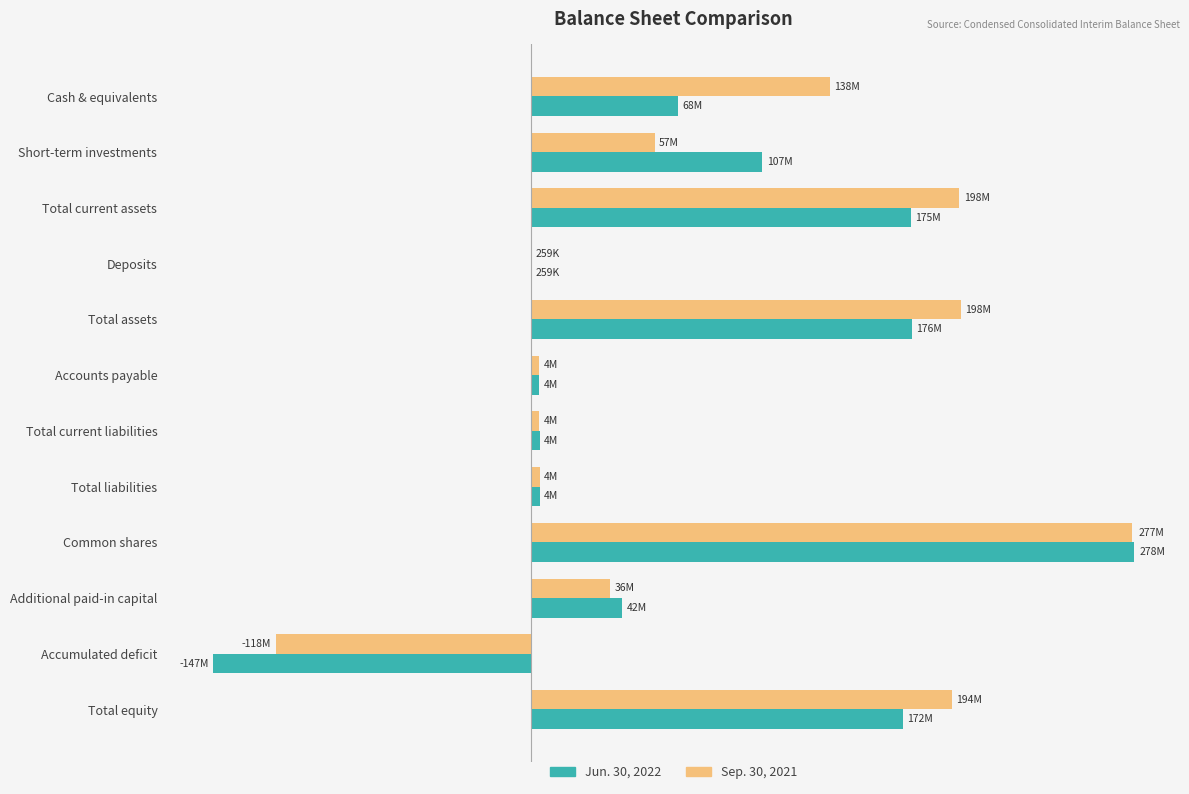

How many values in the Jun. 30, 2022 series exceed 67868096?

5